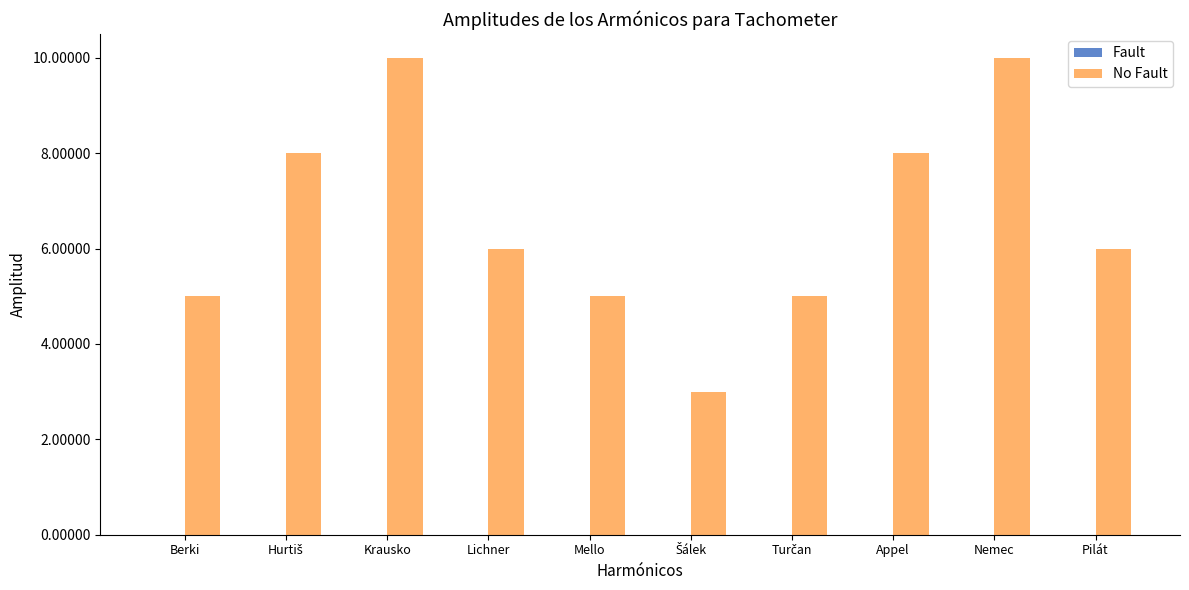

Count the number of data series in this chart.

1